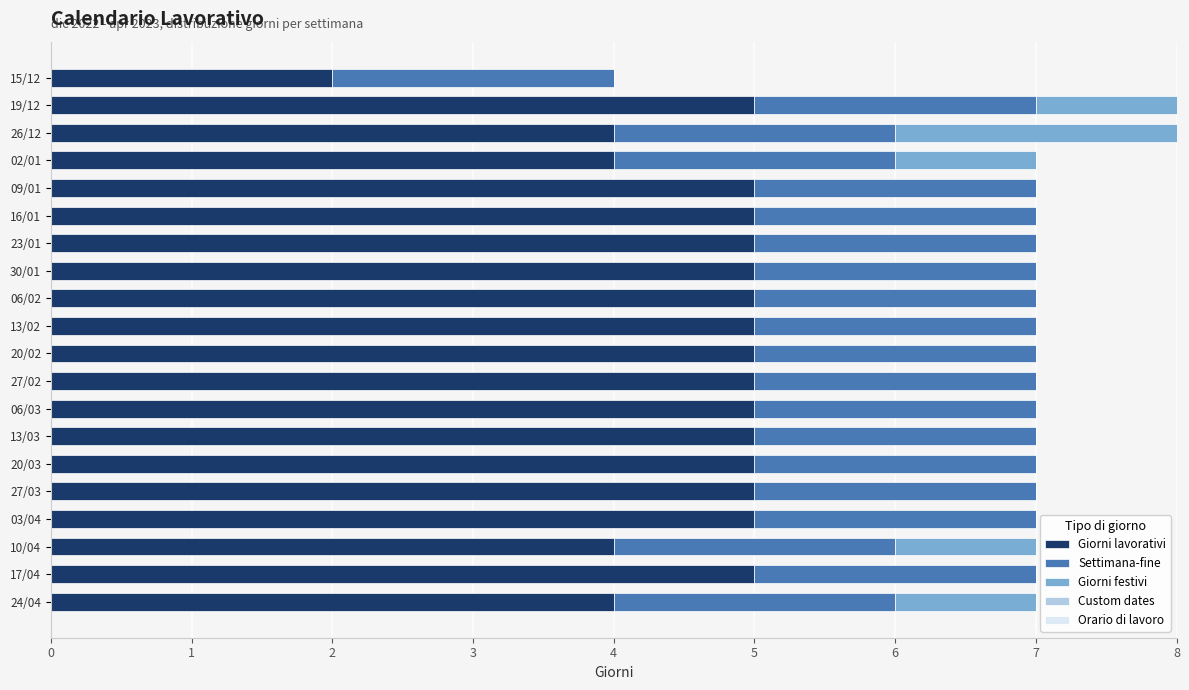

What is the total value across all series at 27/03?

7